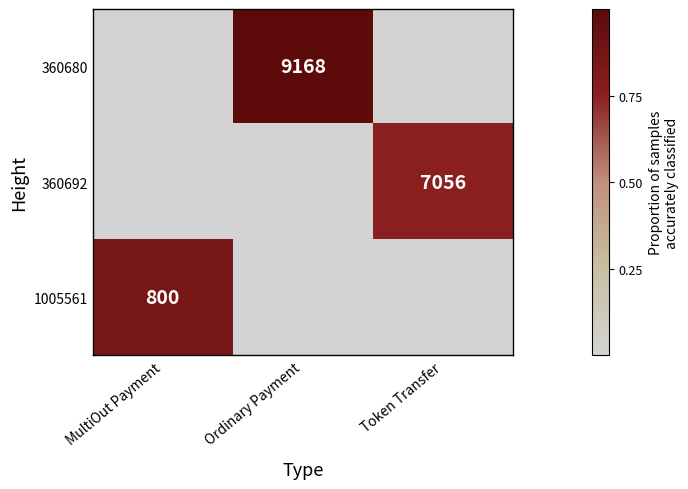

The value of 360680 at Ordinary Payment is 2925. True or false?

False